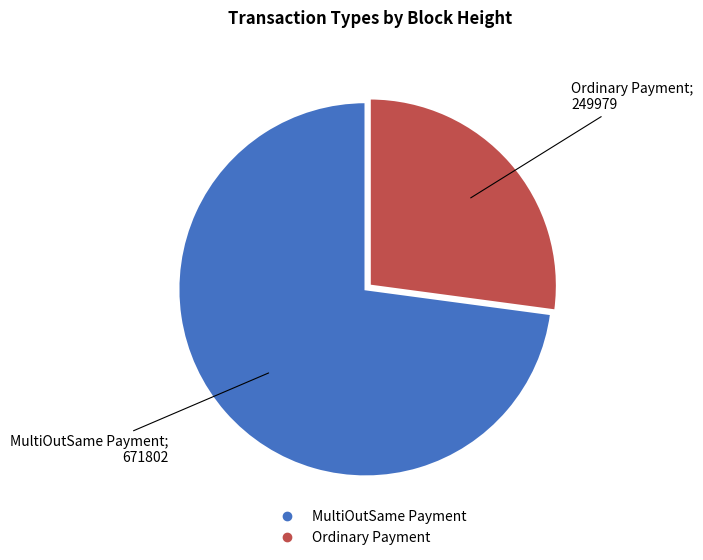

Is there a majority slice in this chart?

Yes